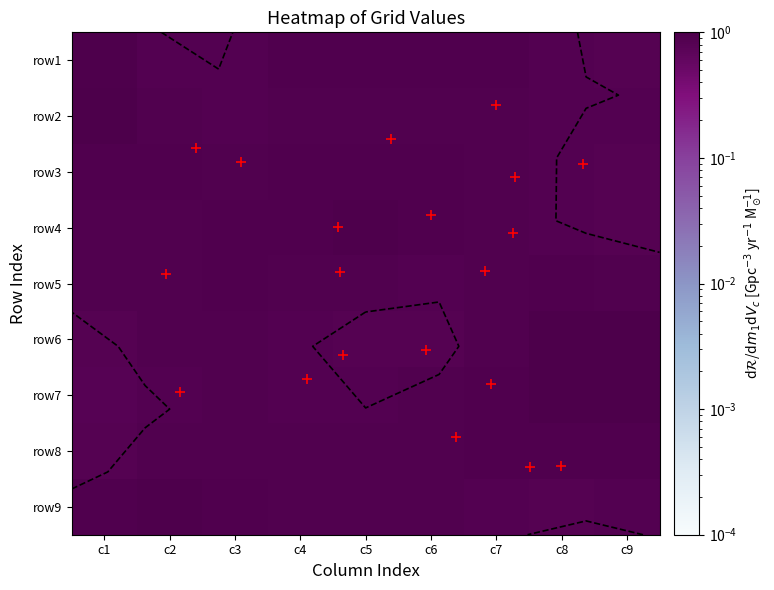

What is the greatest value displayed?

9